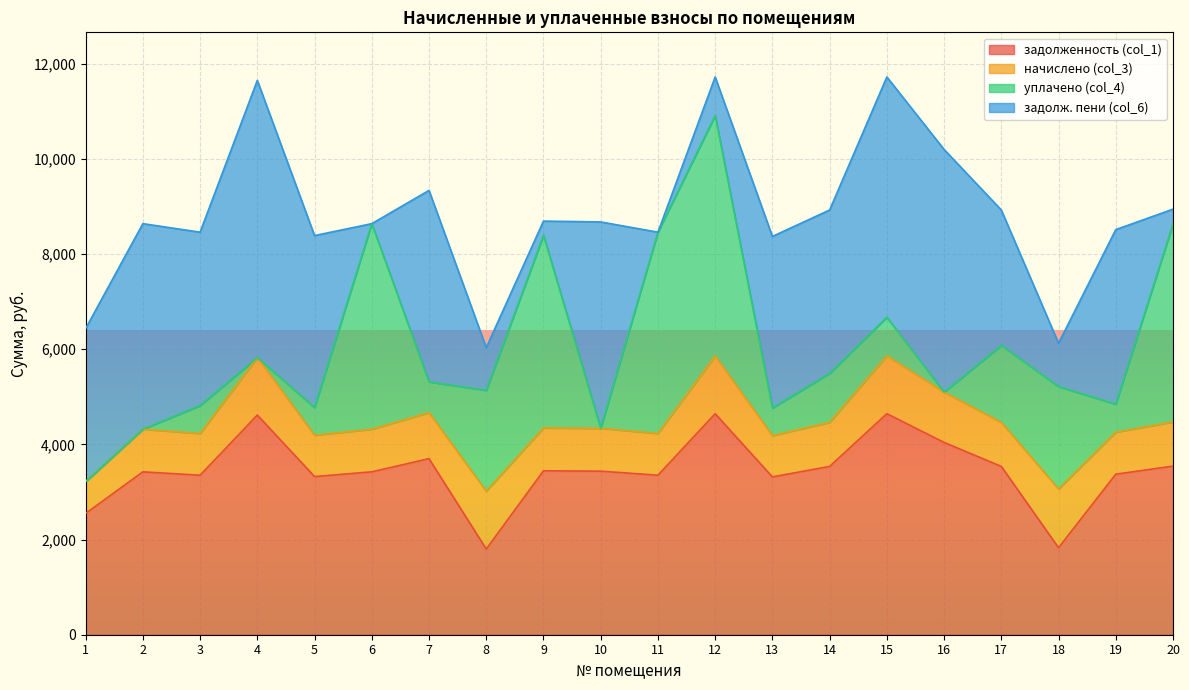

What is the average value of the начислено (col_3) series?

977.2